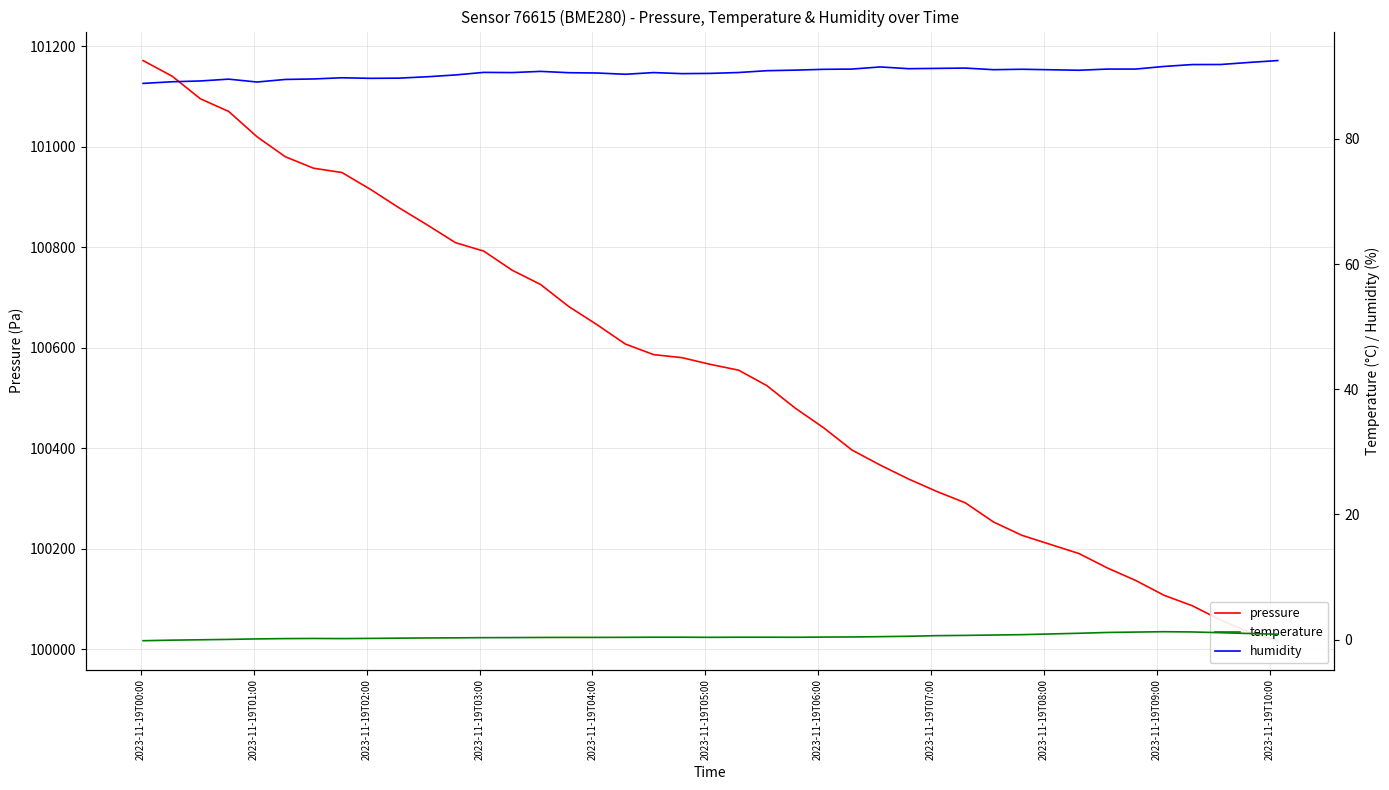

Reading left to right, extract all data points from this chart.

pressure: 101171.8	101140.9	101095.8	101070.6	101020.2	100980.4	100957.6	100949.0	100915.7	100879.1	100845.0	100809.4	100792.6	100754.6	100726.4	100682.3	100646.1	100607.7	100586.6	100580.6	100567.2	100555.6	100524.8	100480.0	100441.1	100396.9	100366.6	100339.0	100314.2	100291.7	100253.4	100227.0	100190.6	100162.0	100137.1	100107.6	100086.8	100058.2	100034.2	100017.2
temperature: -0.2	-0.1	-0.0	0.0	0.1	0.1	0.2	0.1	0.2	0.2	0.2	0.3	0.3	0.3	0.3	0.3	0.3	0.3	0.4	0.4	0.3	0.4	0.4	0.4	0.4	0.4	0.5	0.5	0.6	0.7	0.7	0.8	1.0	1.1	1.2	1.2	1.2	1.1	1.0	0.8
humidity: 88.9	89.1	89.3	89.5	89.1	89.5	89.6	89.8	89.7	89.7	89.9	90.2	90.6	90.6	90.8	90.6	90.5	90.3	90.6	90.4	90.5	90.6	90.9	91.0	91.1	91.2	91.5	91.2	91.3	91.3	91.1	91.1	91.0	91.2	91.2	91.6	91.9	91.9	92.2	92.5